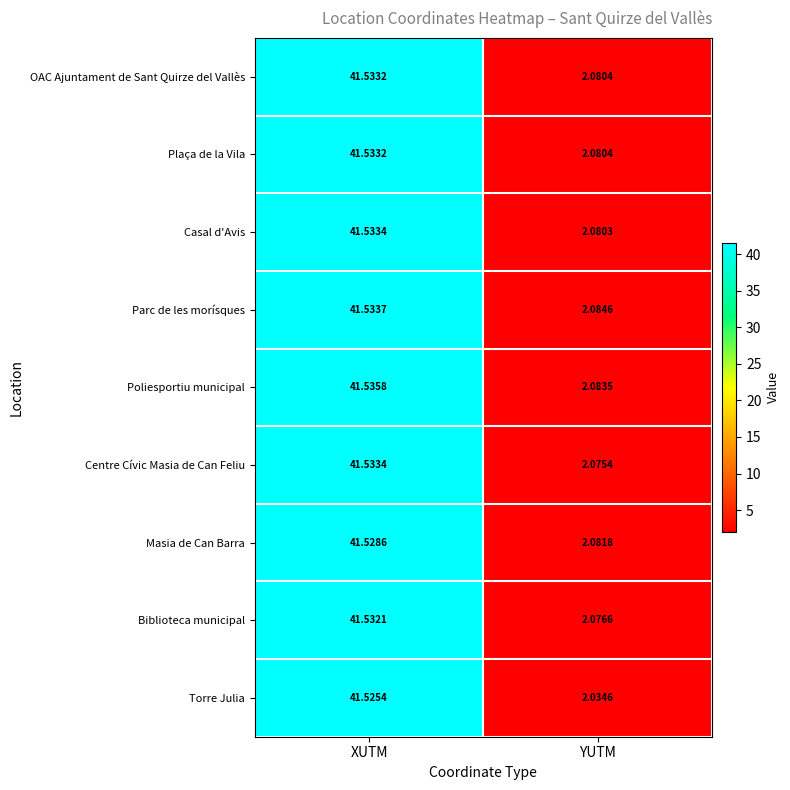

What is the greatest value displayed?

41.5